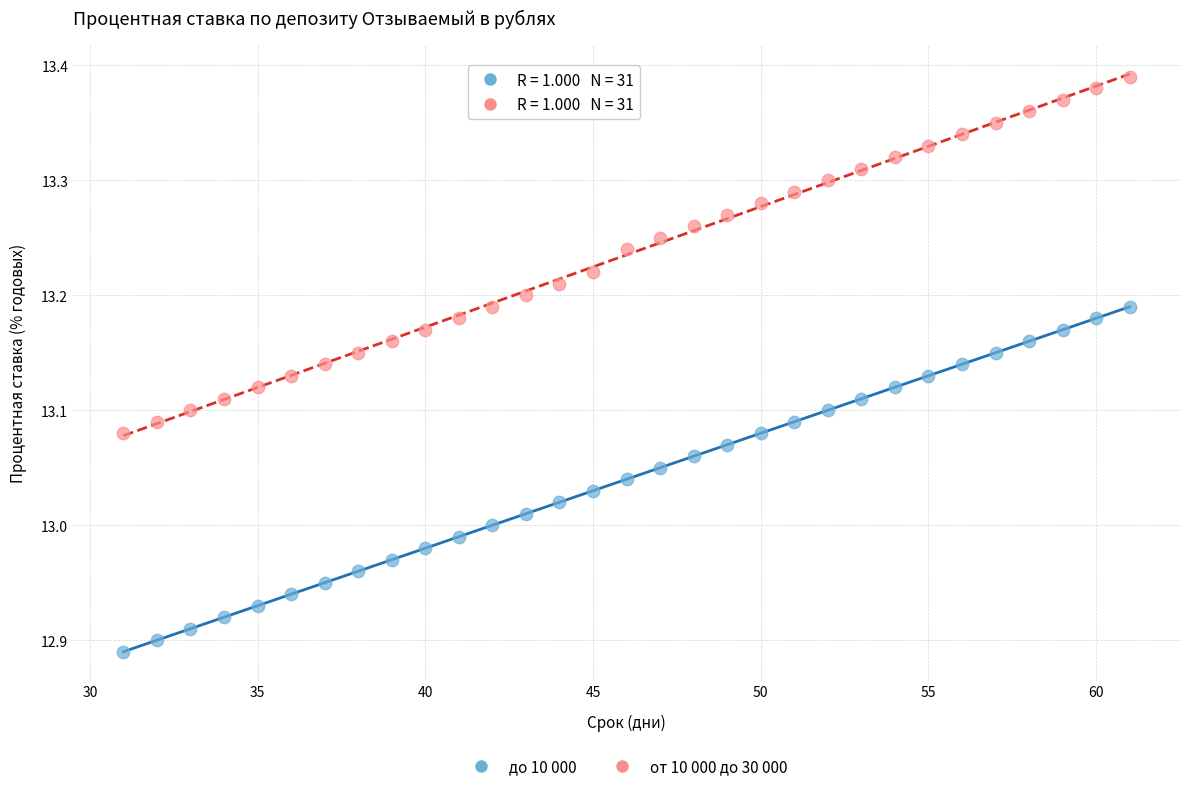

Which series has the largest Y range (max minus min)?

от 10 000 до 30 000